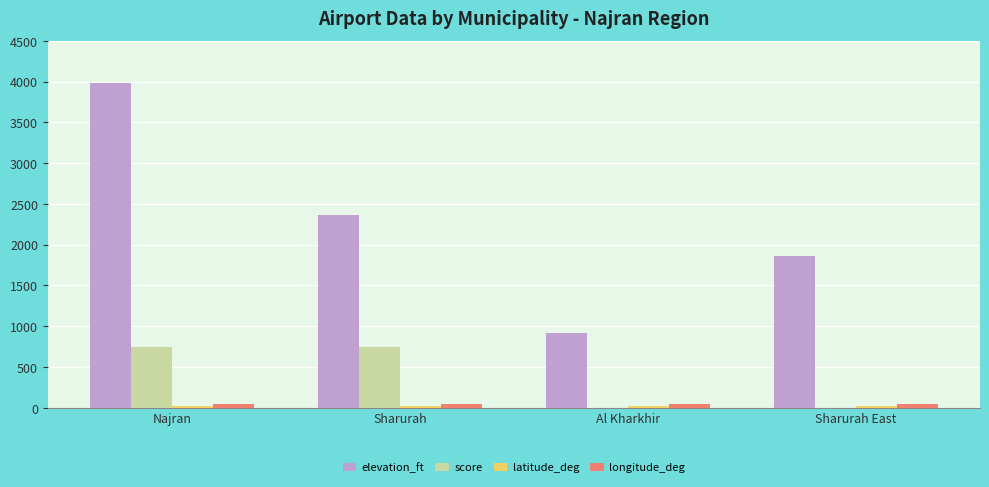

True or false: score has a value of 750.0 at Najran.

True